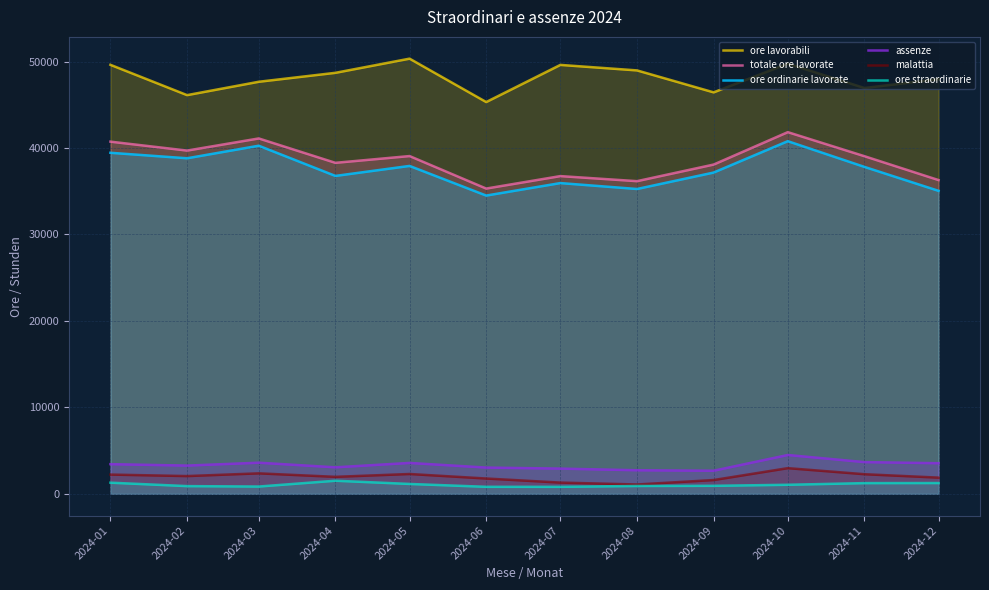

What is the sum of all assenze values?

39984.1